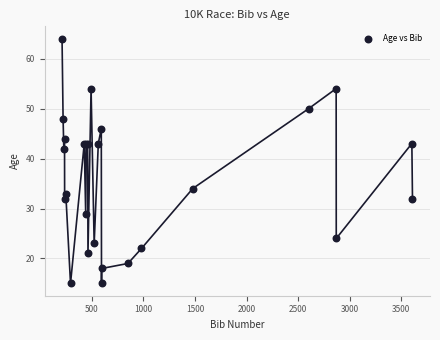

What Y value in the scatter plot is closest to 39?

42